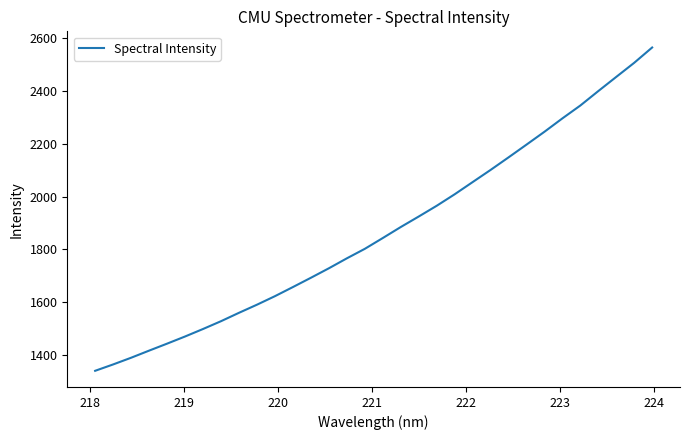

What is the greatest value displayed?

2563.2